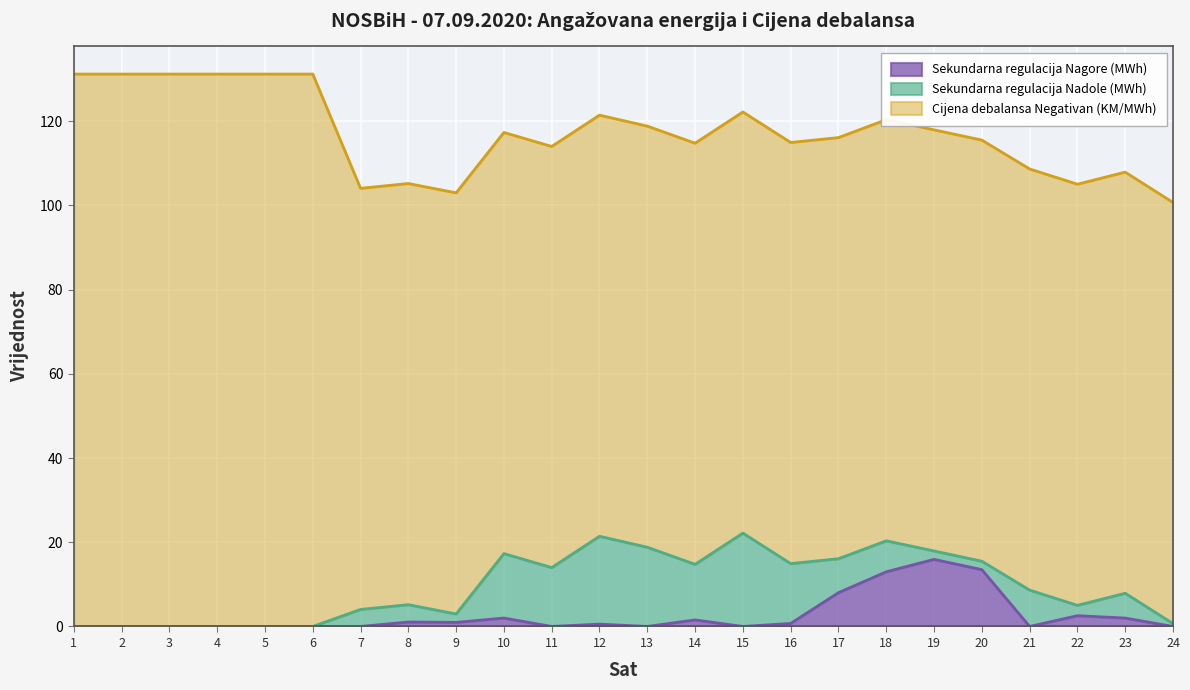

List the labels in order of Sekundarna regulacija Nadole (MWh) value, smallest first.

1, 2, 3, 4, 5, 6, 24, 9, 19, 20, 22, 7, 8, 23, 18, 17, 21, 14, 11, 16, 10, 13, 12, 15